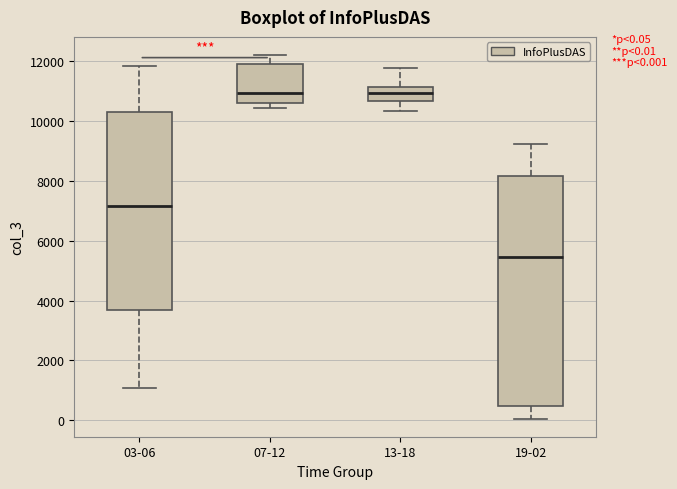

Reading left to right, read every box against the y-axis: the position of its median line, the range the box covers, and the ends of its whiskers. The values are not printed on the chart, so give them approximately, as read against the axis.

03-06: median 7200, box 3600 to 10200, whiskers 1000 to 11800
07-12: median 11000, box 10600 to 11800, whiskers 10400 to 12200
13-18: median 11000, box 10600 to 11200, whiskers 10400 to 11800
19-02: median 5400, box 400 to 8200, whiskers 0 to 9200